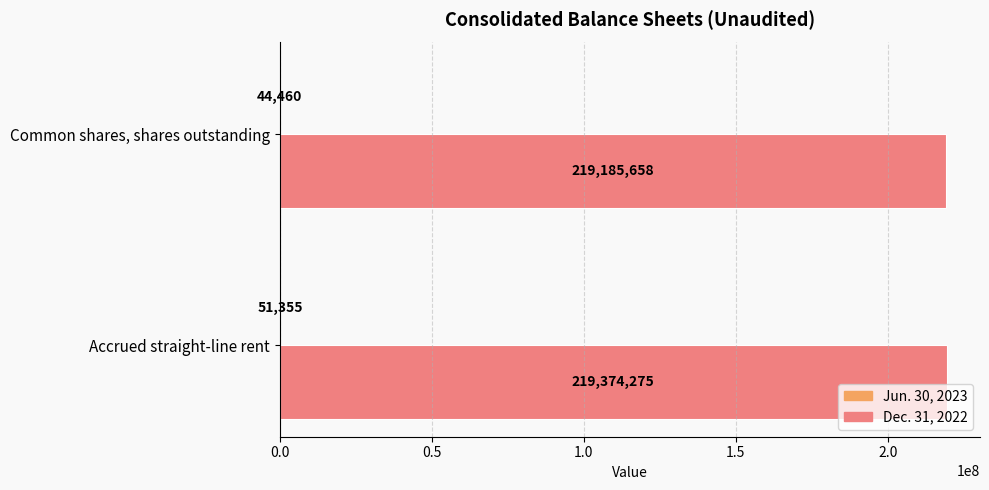

Between Accrued straight-line rent and Common shares, shares outstanding, which series saw the biggest shift?

Dec. 31, 2022